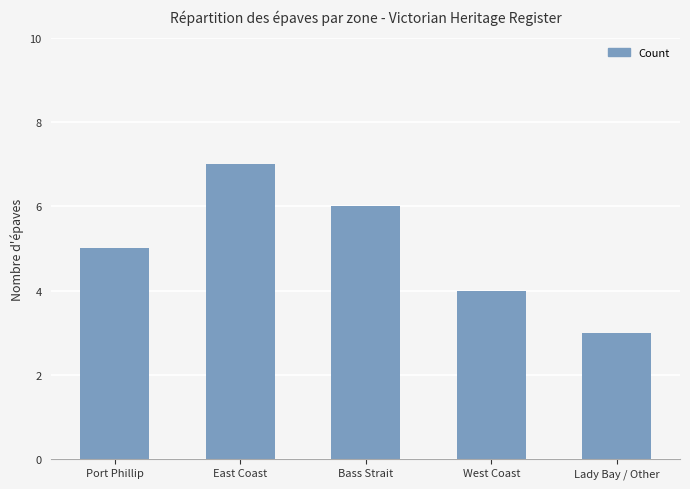

At which category does the chart reach its peak across all series?

East Coast